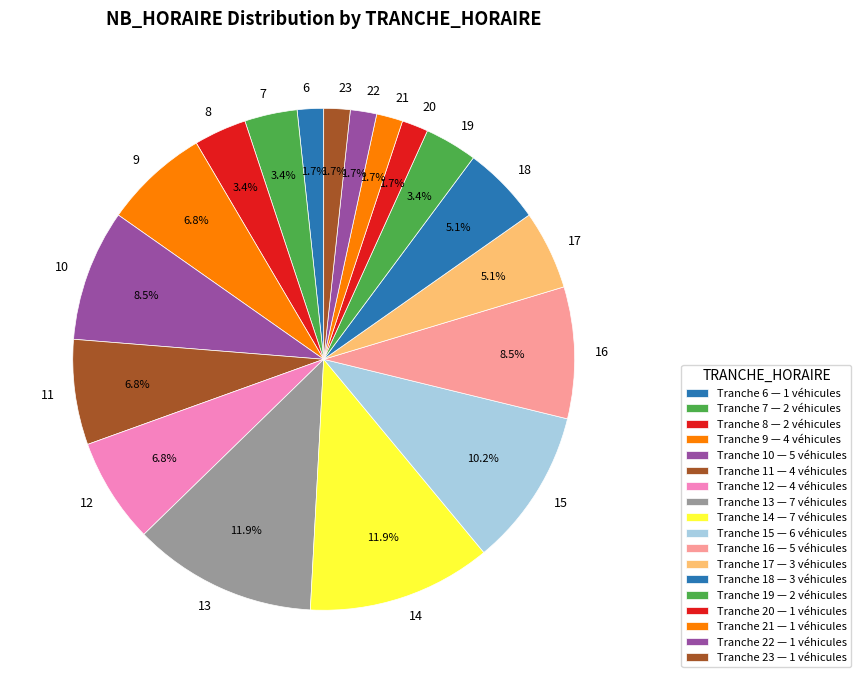

What percentage is the 19 slice, to the nearest percent?

3%